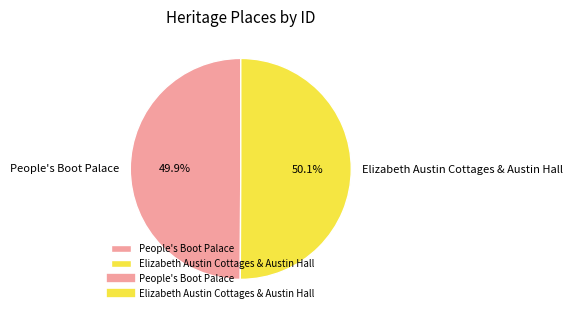

What is the total percentage of People's Boot Palace and Elizabeth Austin Cottages & Austin Hall?

100.0%